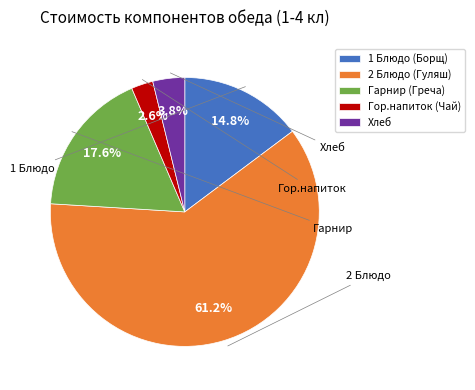

Is 2 Блюдо (Гуляш) the majority of the pie?

Yes